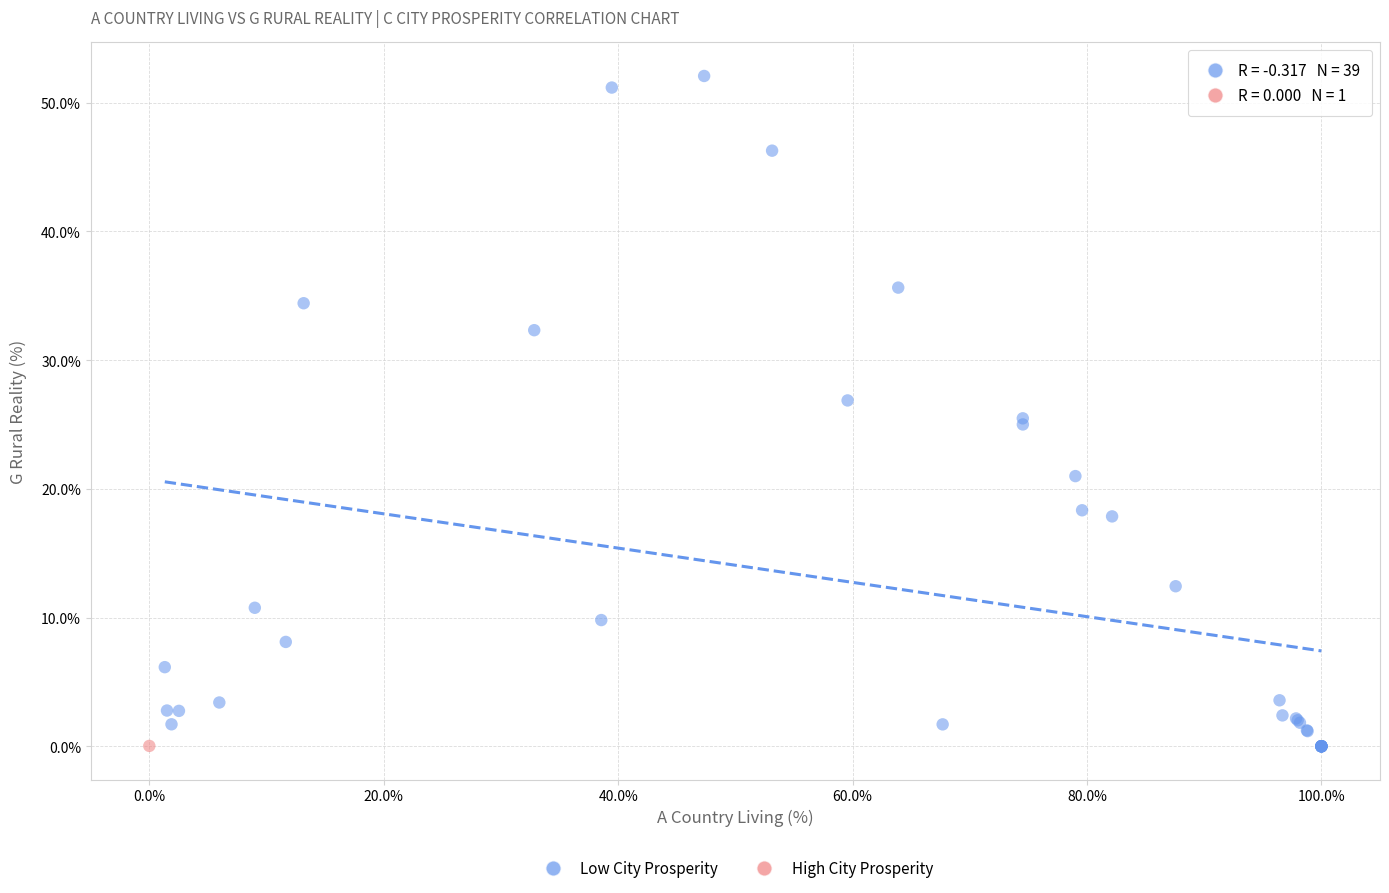

What are all the series names shown in the legend?

Low City Prosperity, High City Prosperity